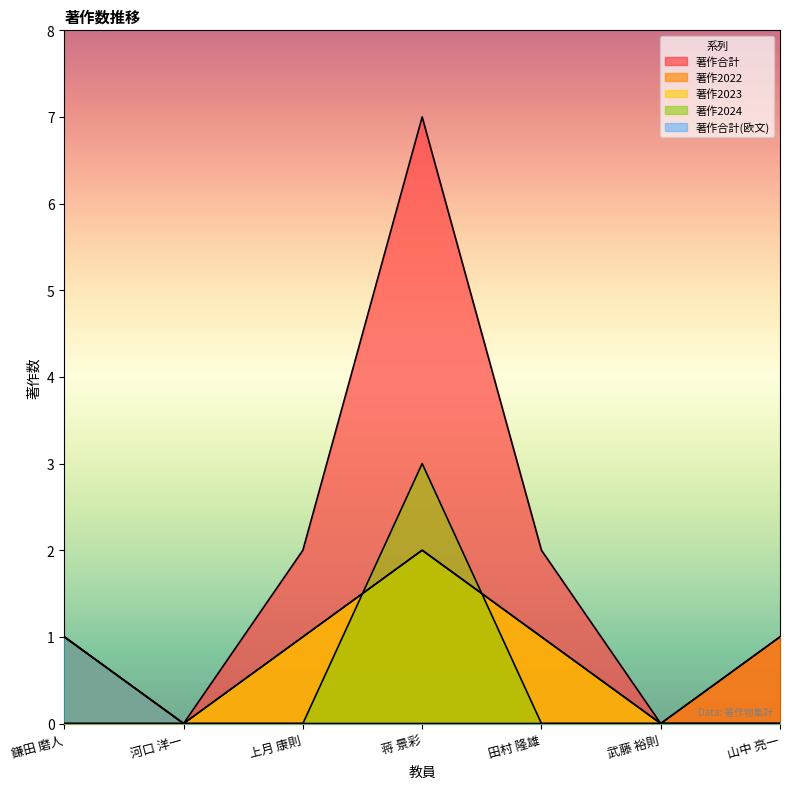

Rank the series at 上月 康則 from lowest to highest value.

著作2024, 著作合計(欧文), 著作2022, 著作2023, 著作合計